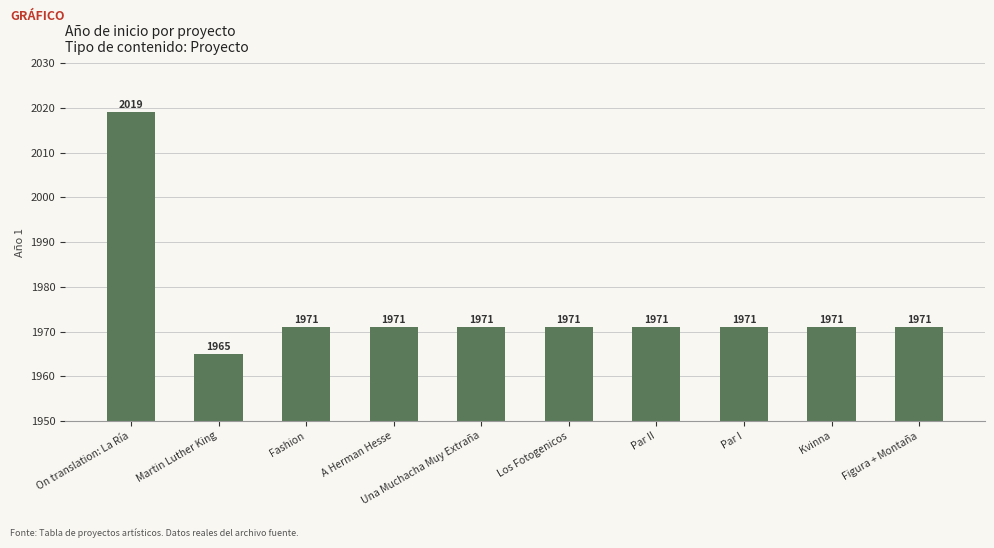

Is it true that the value at Los Fotogenicos is 2735?

False